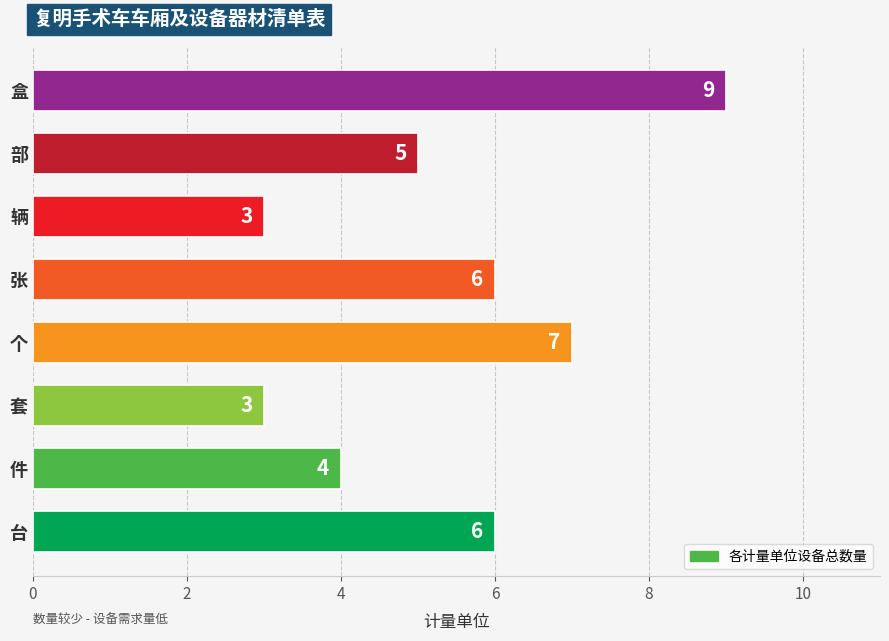

Read the value at 辆.

3